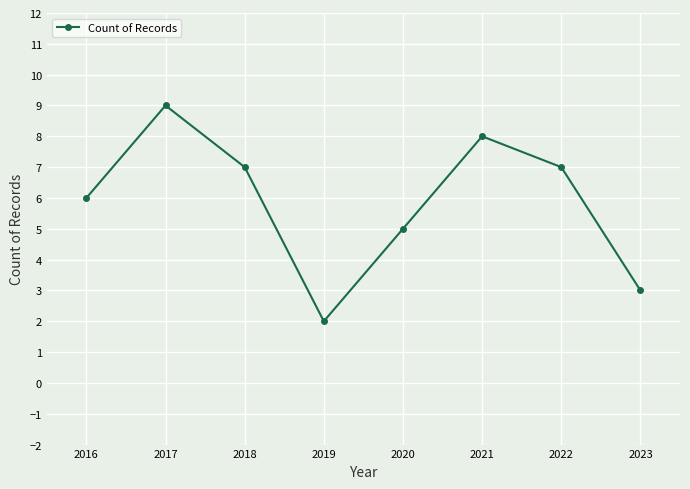

How many lines are shown in the chart?

1